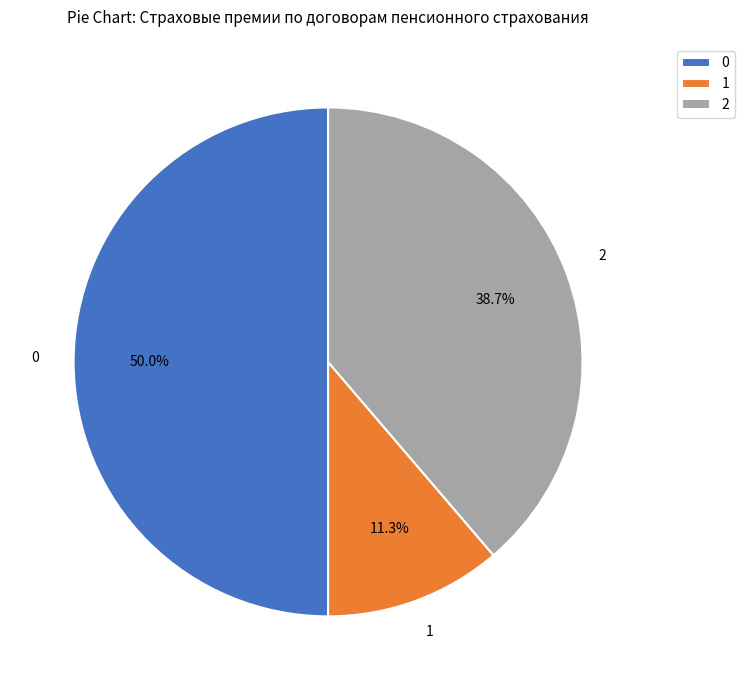

To the nearest percent, what is the difference between the largest and smallest slice percentages?

39%